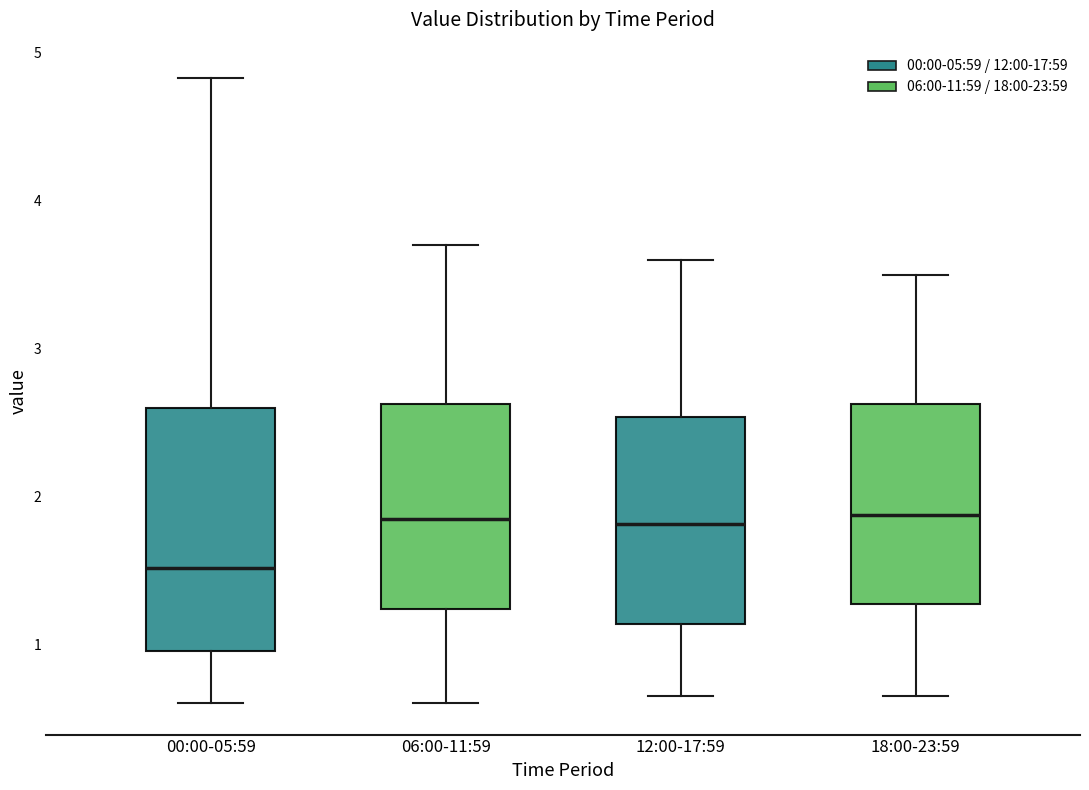

Where is the lower edge of the box for 06:00-11:59 on the y-axis? The values are not printed on the chart, so give them approximately, as read against the axis.

1.2